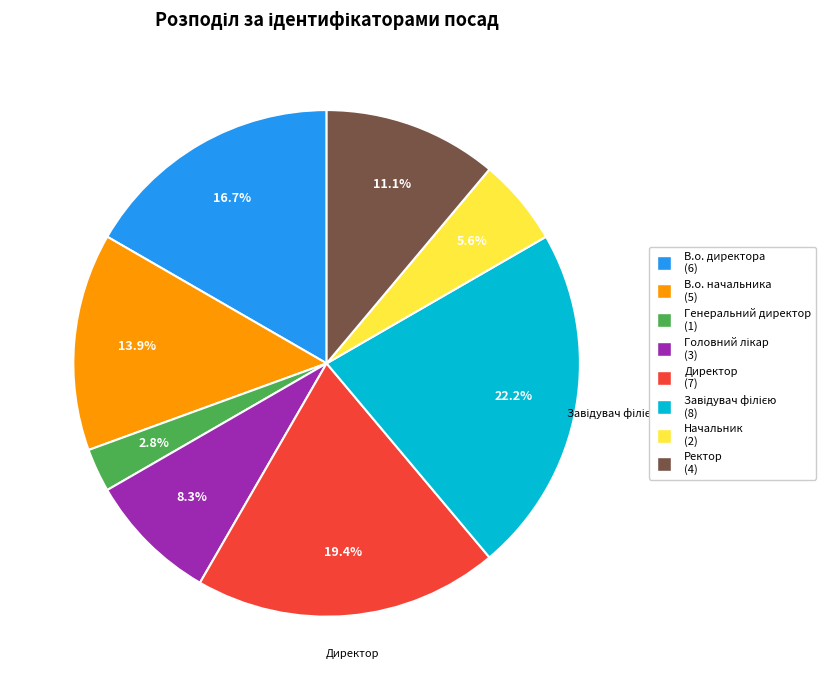

Combined, what portion of the pie is Генеральний директор and Директор?

22.2%